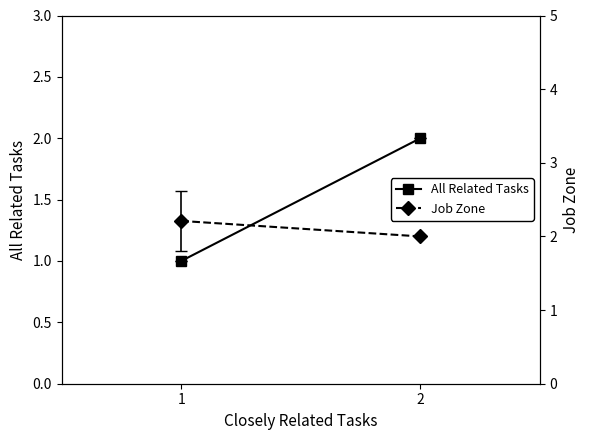

What is the minimum value shown in the chart?

1.0